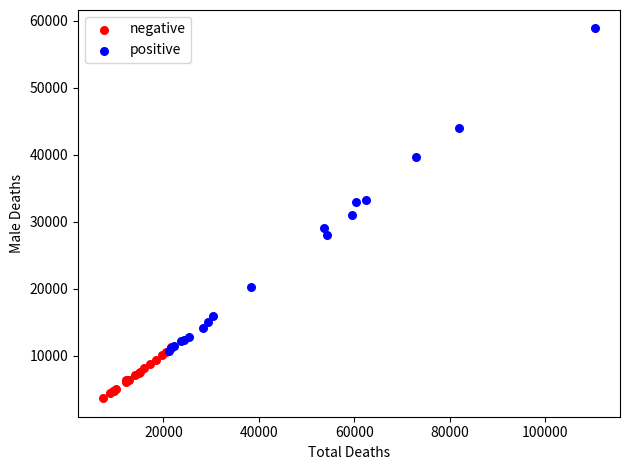

What are all the series names shown in the legend?

negative, positive